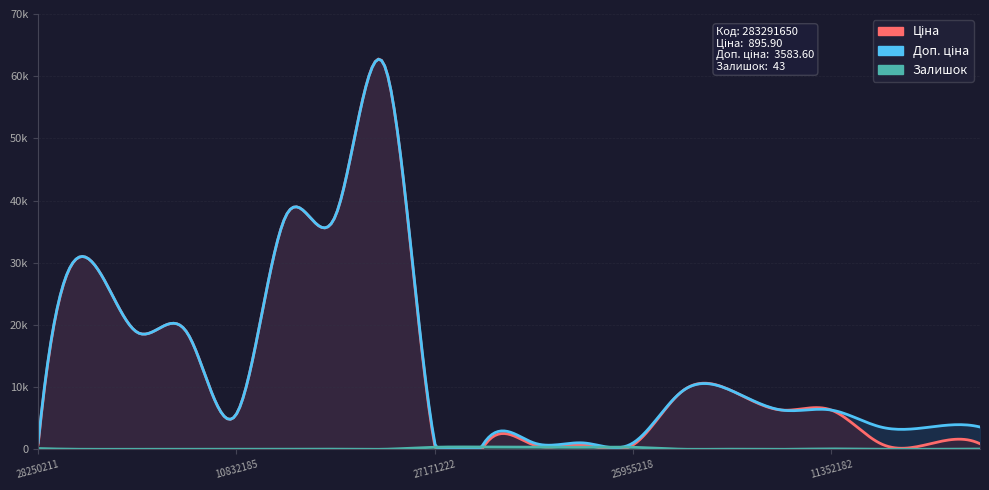

At which label does Ціна first exceed 6308?

287712232